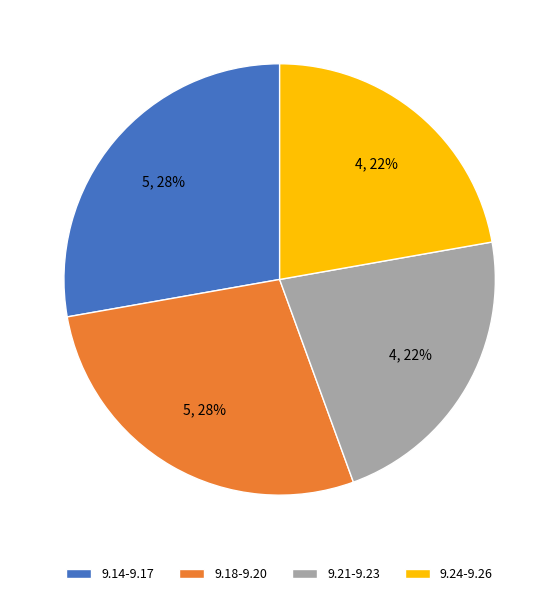

The 9.18-9.20 slice represents 28% of the pie. True or false?

True